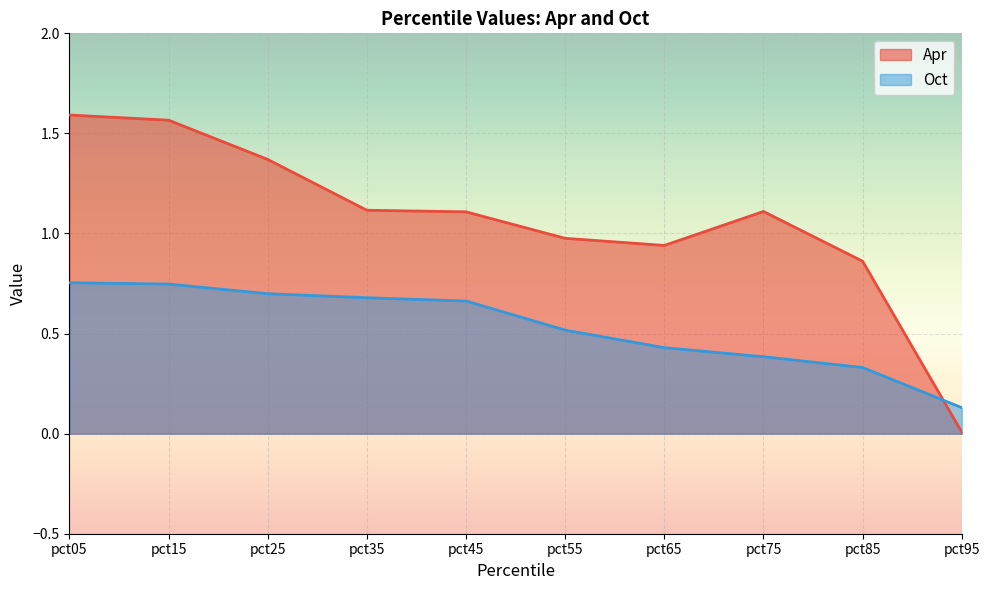

How many intersections are there between Apr and Oct?

1